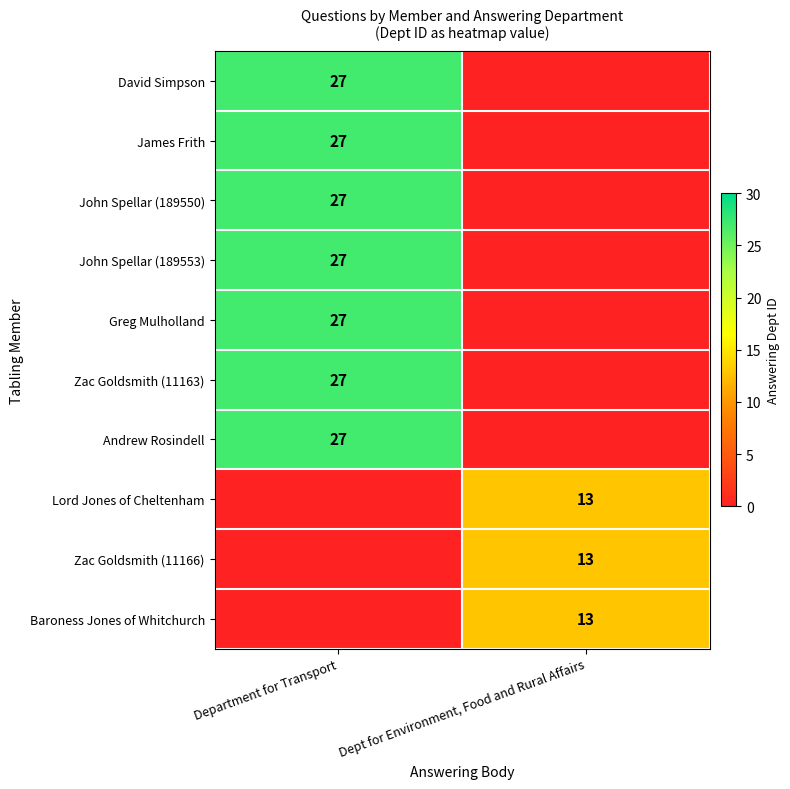

How many series are shown in this chart?

10